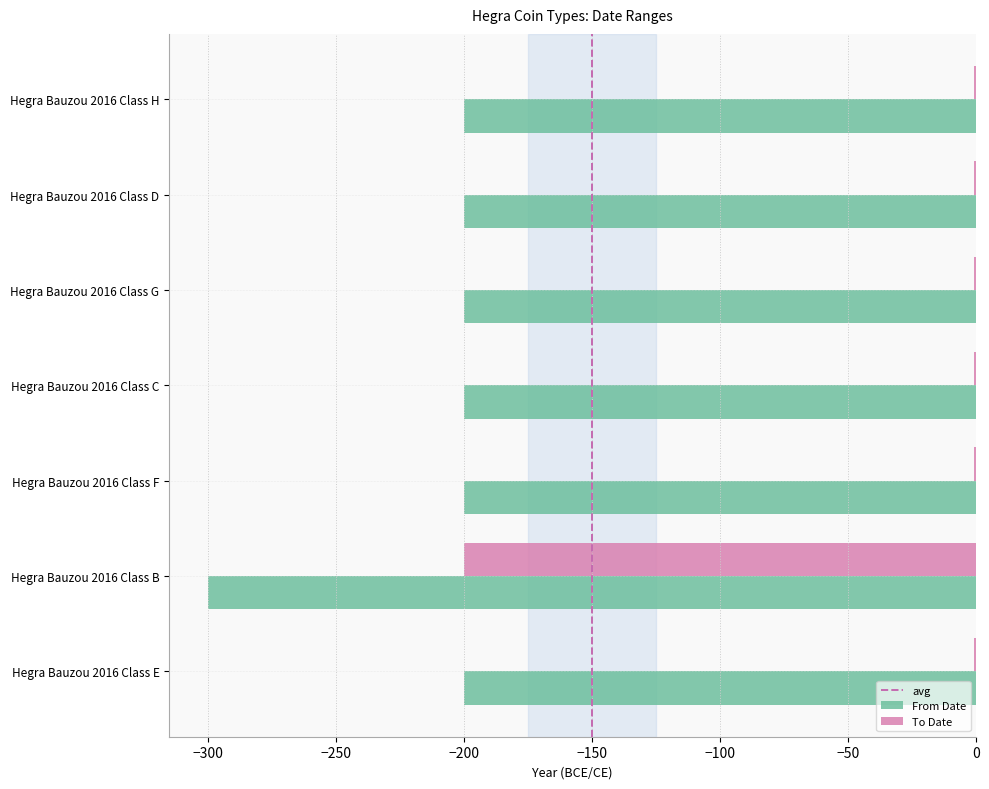

The From Date series shows -273 at Hegra Bauzou 2016 Class D. True or false?

False